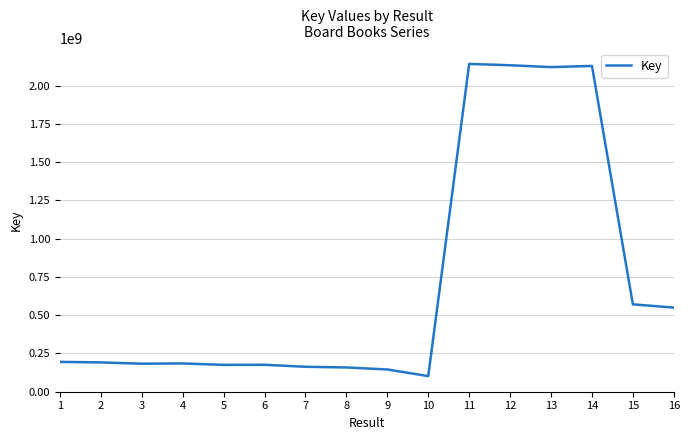

What is the minimum value shown in the chart?

101099670